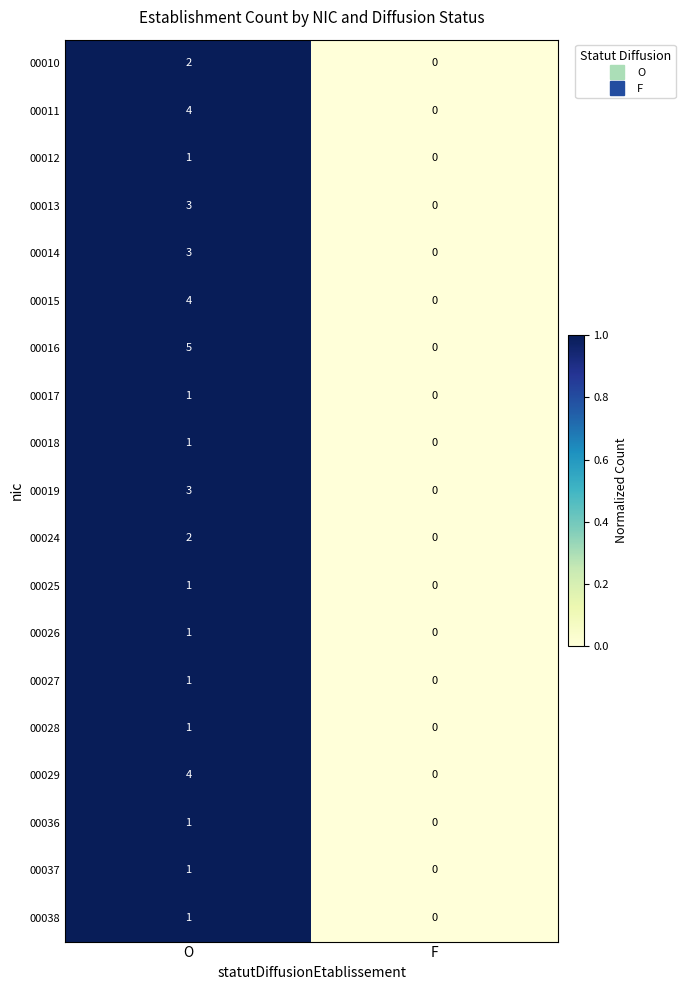

List the labels in order of 00015 value, smallest first.

F, O